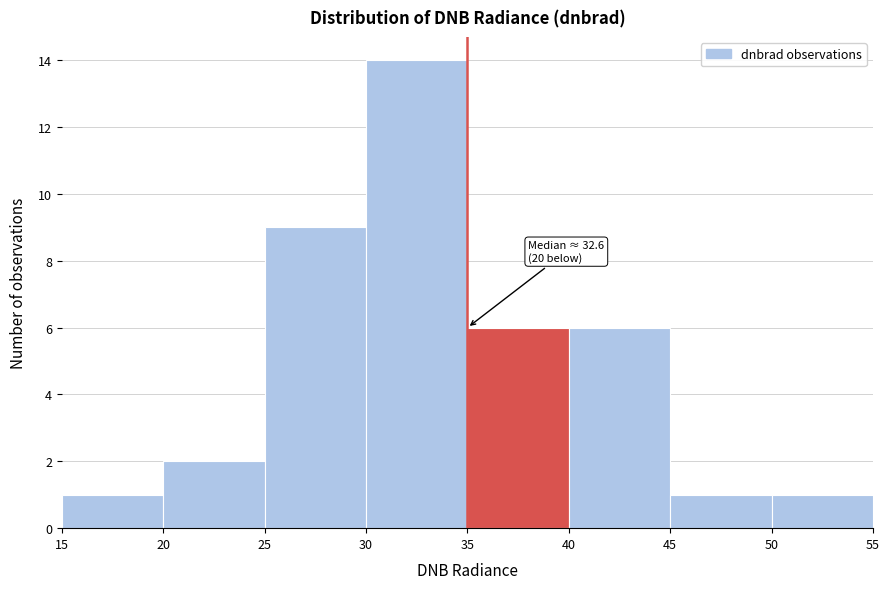

Over which range of the x-axis is the bar tallest?

30 to 35